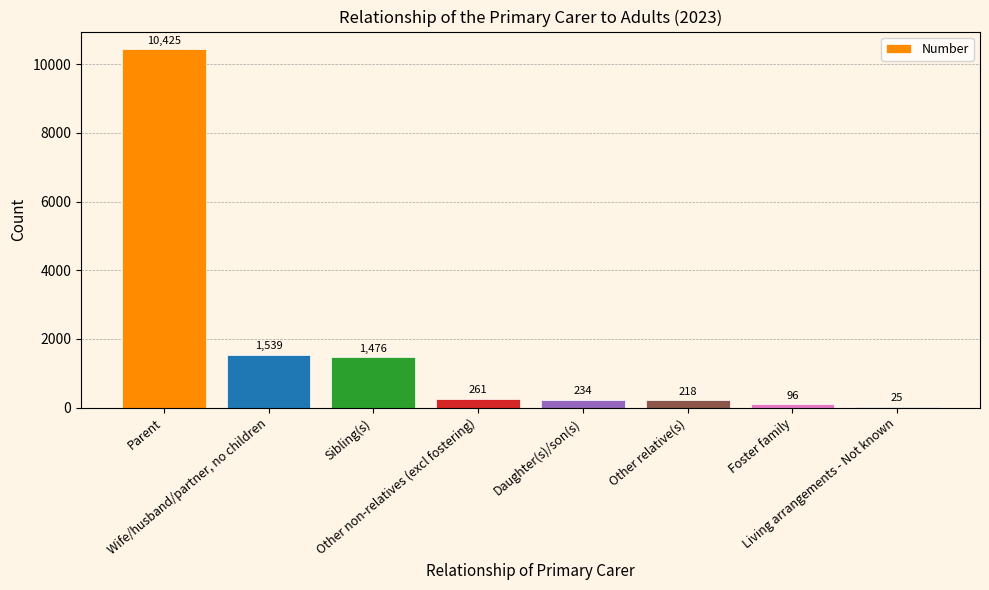

Reading right to left, transcribe all the data shown in this chart.

25	96	218	234	261	1476	1539	10425